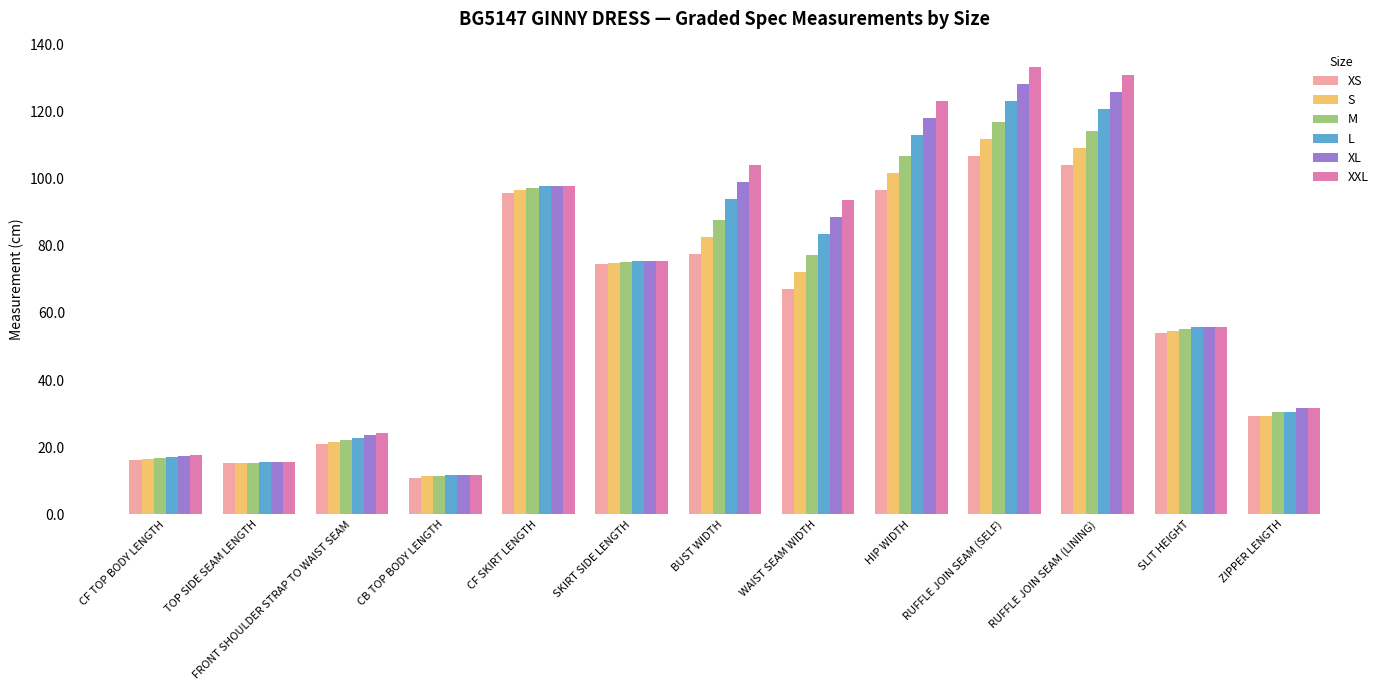

What is the maximum value for L?

123.2